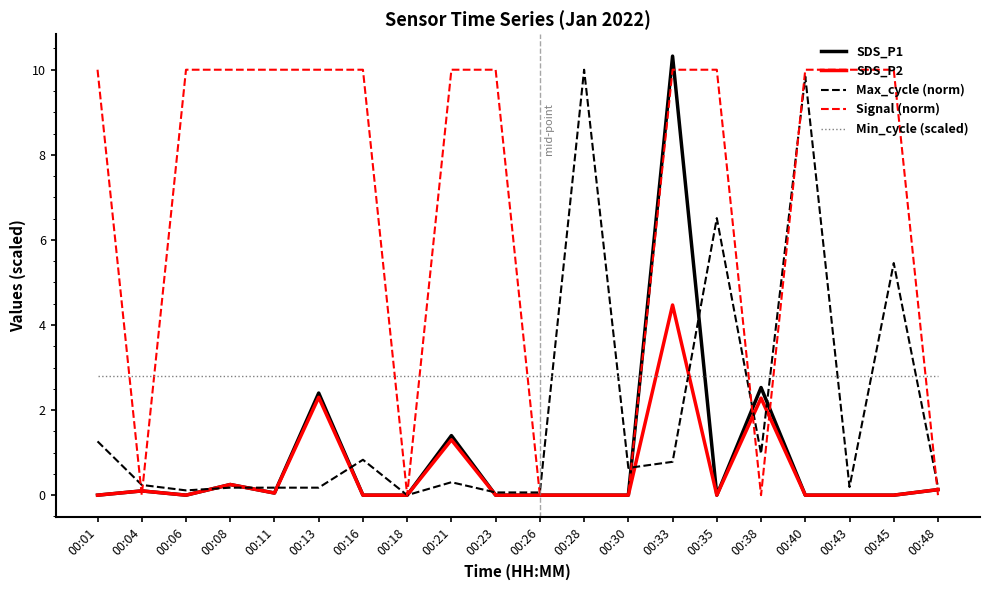

How many times do SDS_P2 and Min_cycle (scaled) cross each other?

2